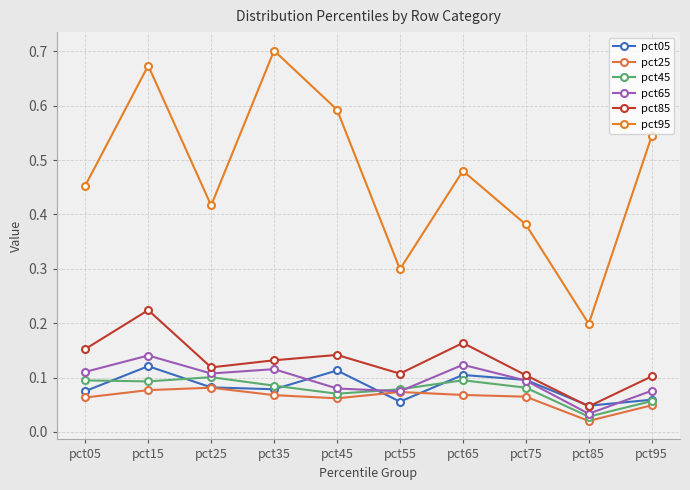

Which has a higher value, pct95 or pct25?

pct25